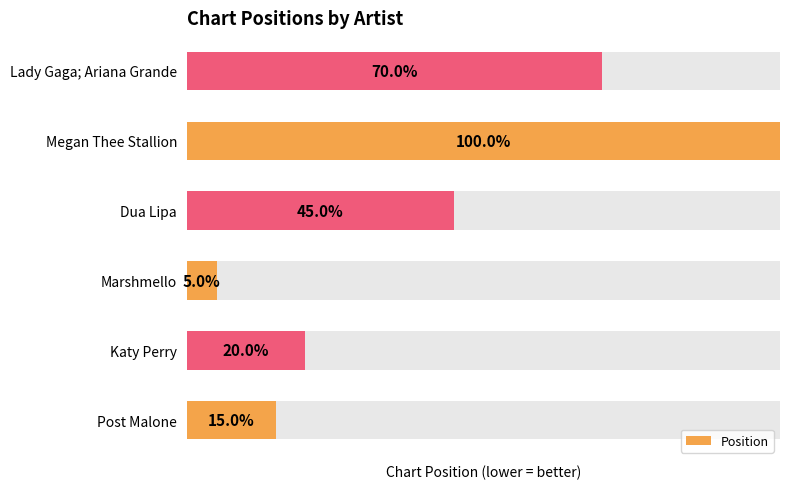

Does the chart contain stacked bars?

No